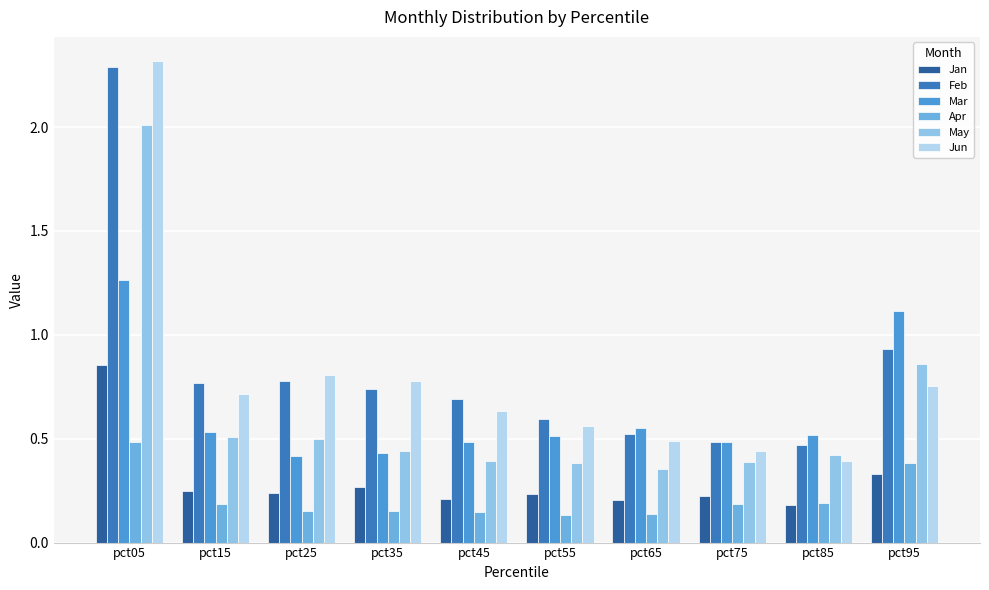

True or false: Mar has a value of 0.6 at pct65.

True